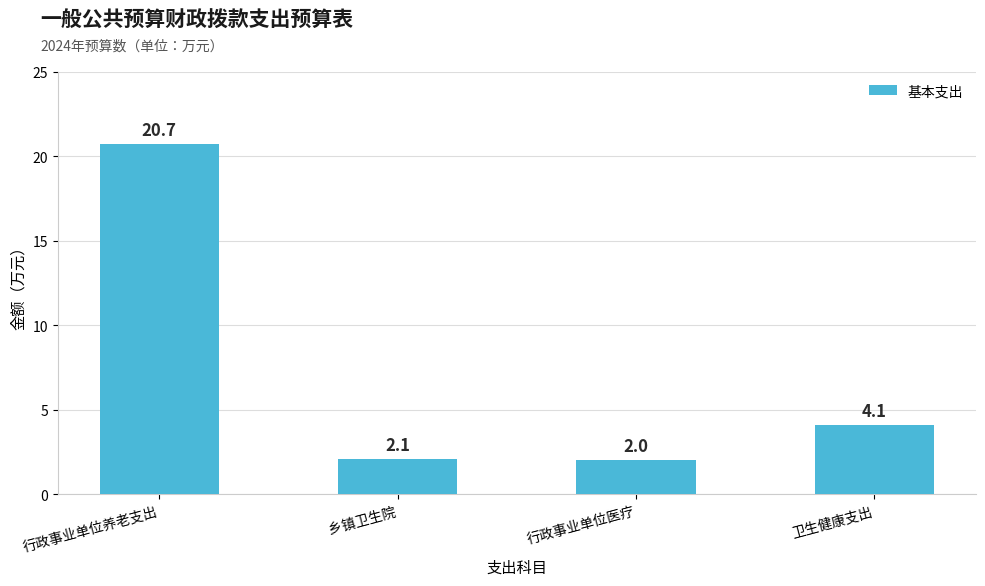

What value does the data have at 行政事业单位养老支出?

20.7